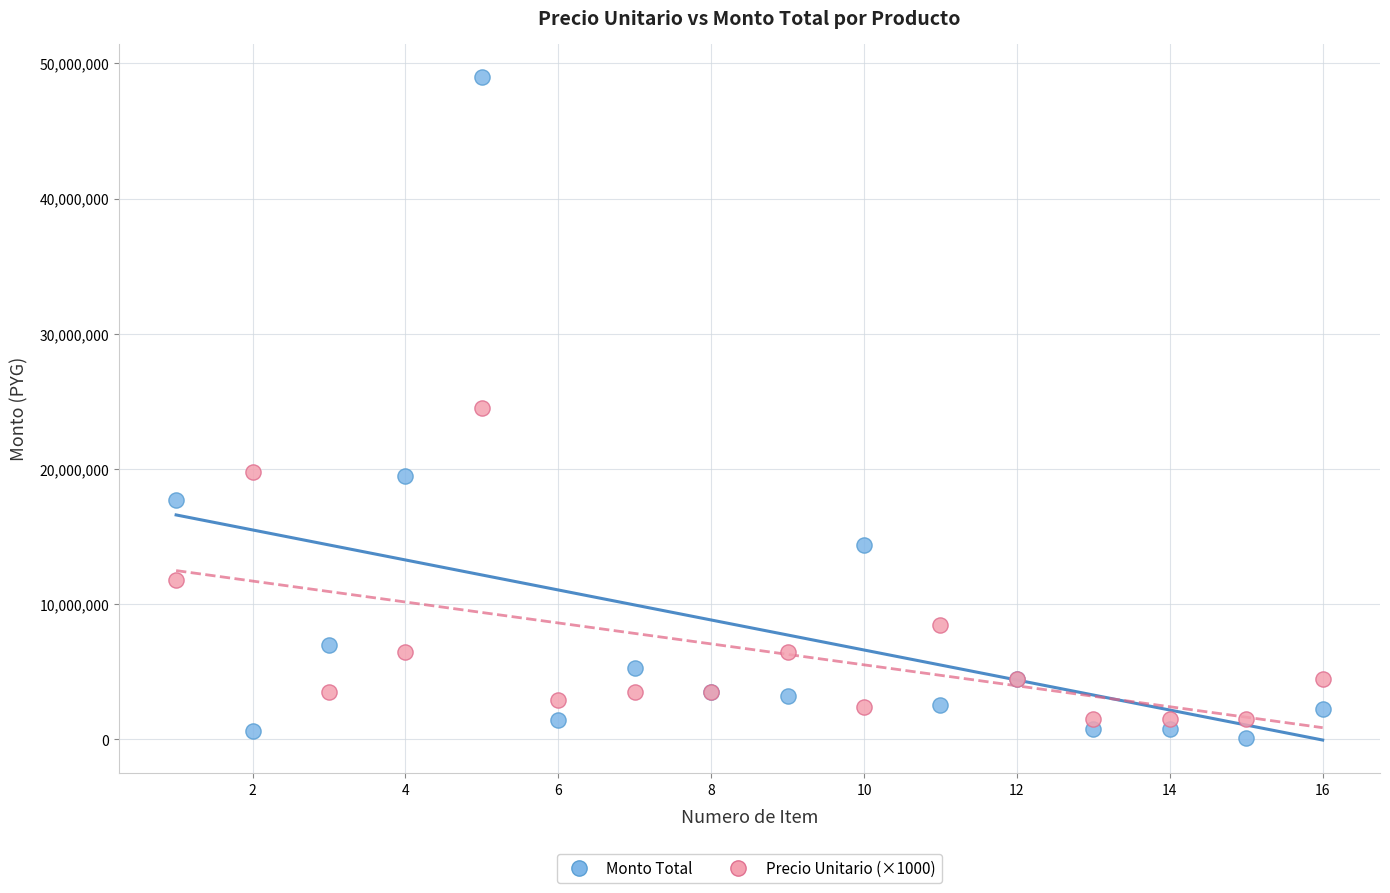

Which series contains the lowest Y value?

Monto Total